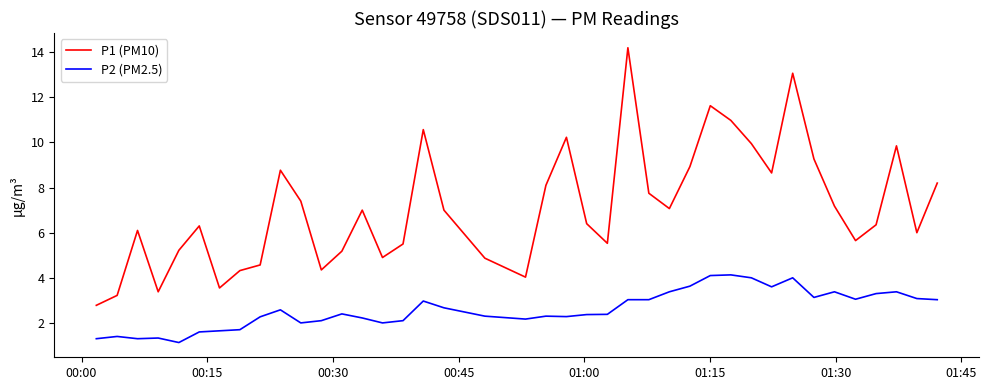

True or false: P2 (PM2.5) and P1 (PM10) intersect in this chart.

False